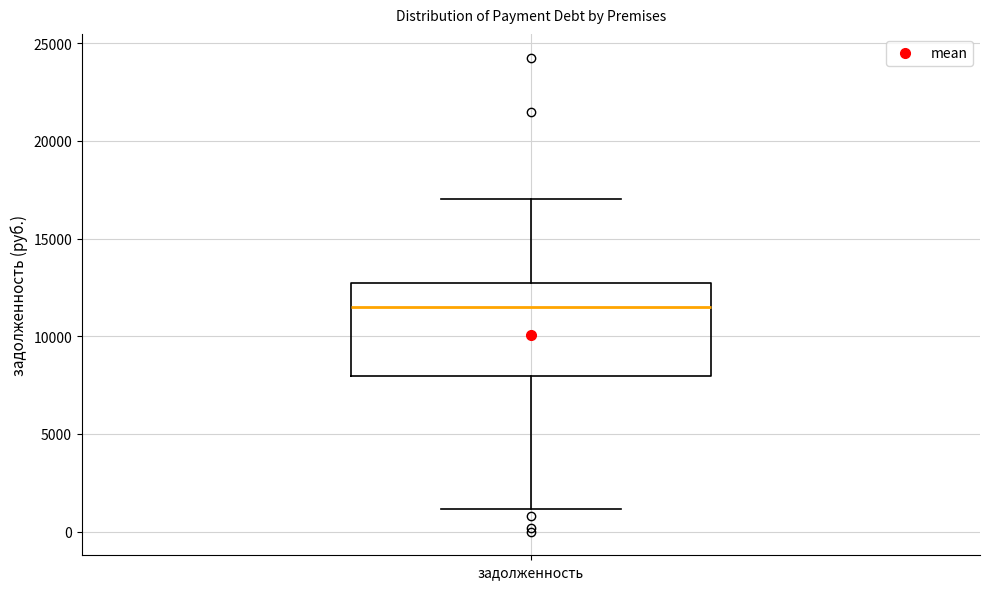

Where does the lower whisker of the box for задолженность end on the y-axis? The values are not printed on the chart, so give them approximately, as read against the axis.

1000